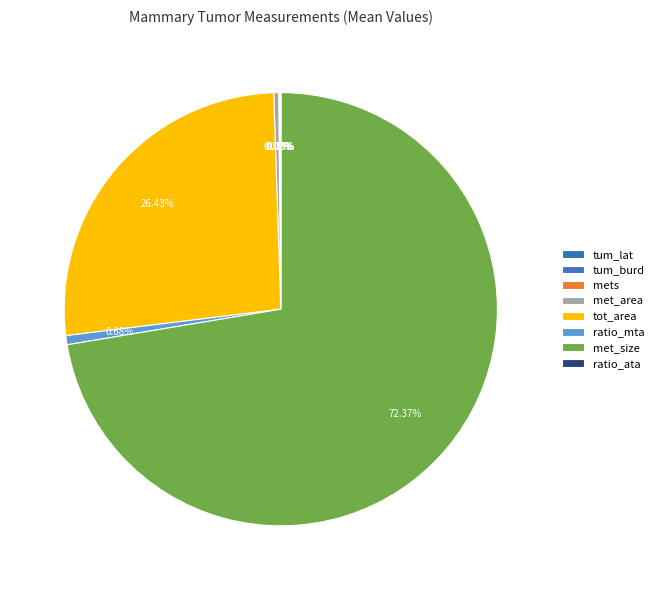

To the nearest percent, what is the combined percentage of tot_area and met_size?

99%